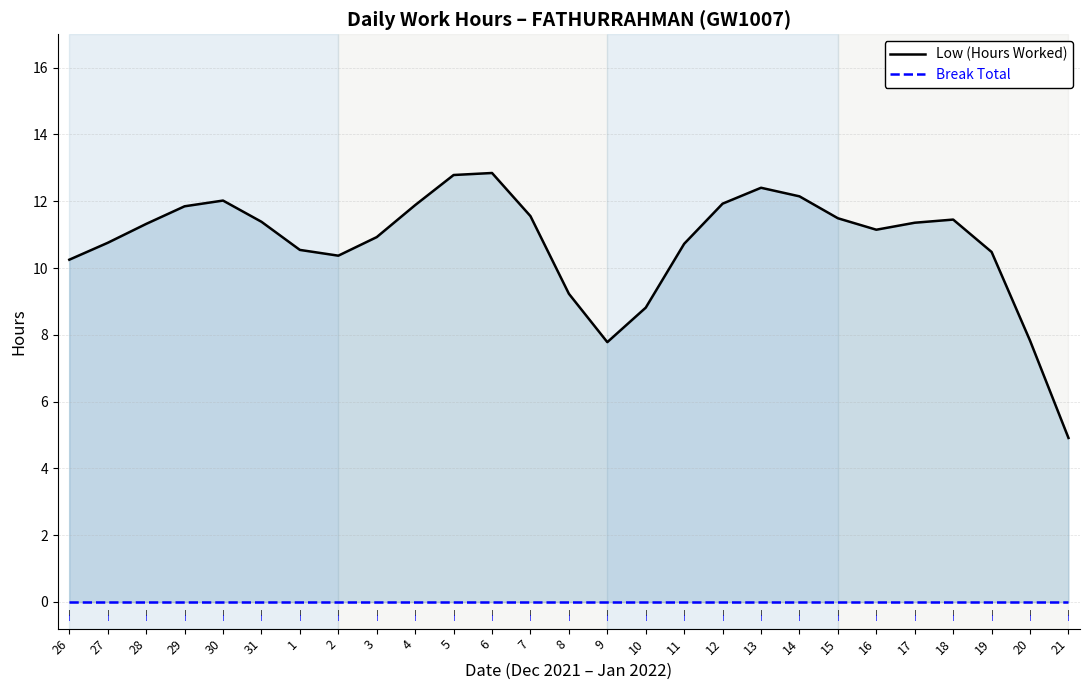

Rank the series by their average value, from lowest to highest.

Break Total, Low (Hours Worked)